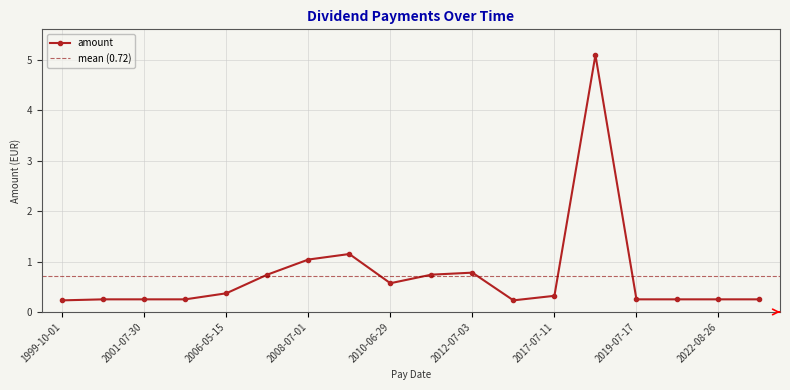

Reading left to right, list all the values displayed in this chart.

1999-10-01=0.2	2000-09-11=0.2	2001-07-30=0.2	2005-05-20=0.2	2006-05-15=0.4	2007-07-05=0.7	2008-07-01=1.0	2009-06-30=1.1	2010-06-29=0.6	2011-07-05=0.7	2012-07-03=0.8	2013-07-09=0.2	2017-07-11=0.3	2018-07-24=5.1	2019-07-17=0.2	2021-08-31=0.2	2022-08-26=0.2	2023-09-07=0.2